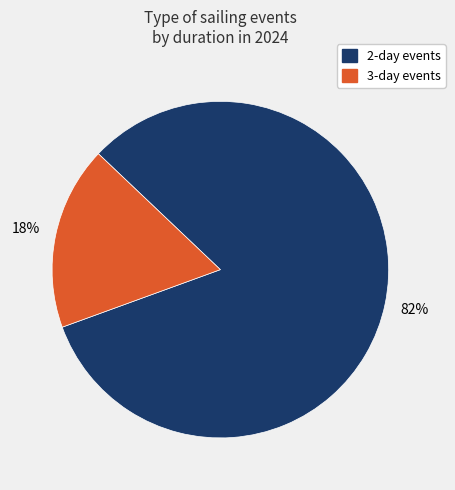

Rank the categories by value from highest to lowest.

2-day events, 3-day events